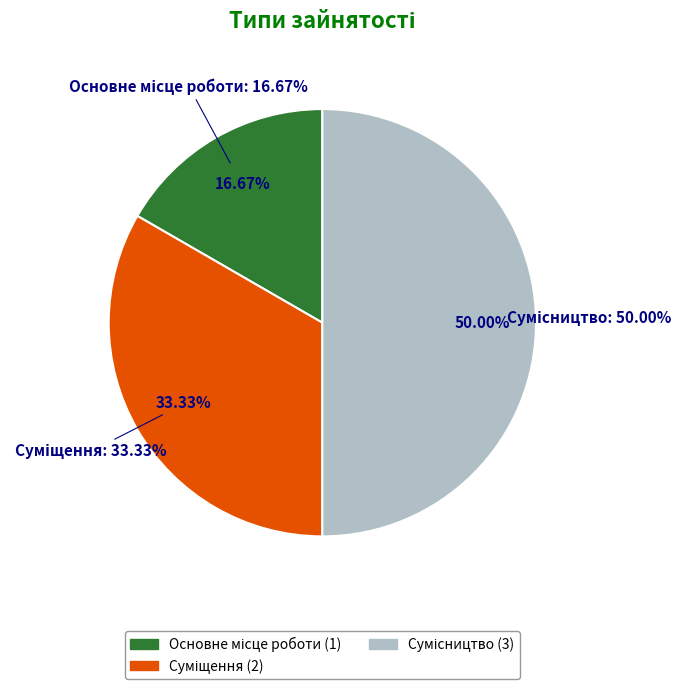

What is the largest slice in the pie chart?

Сумісництво